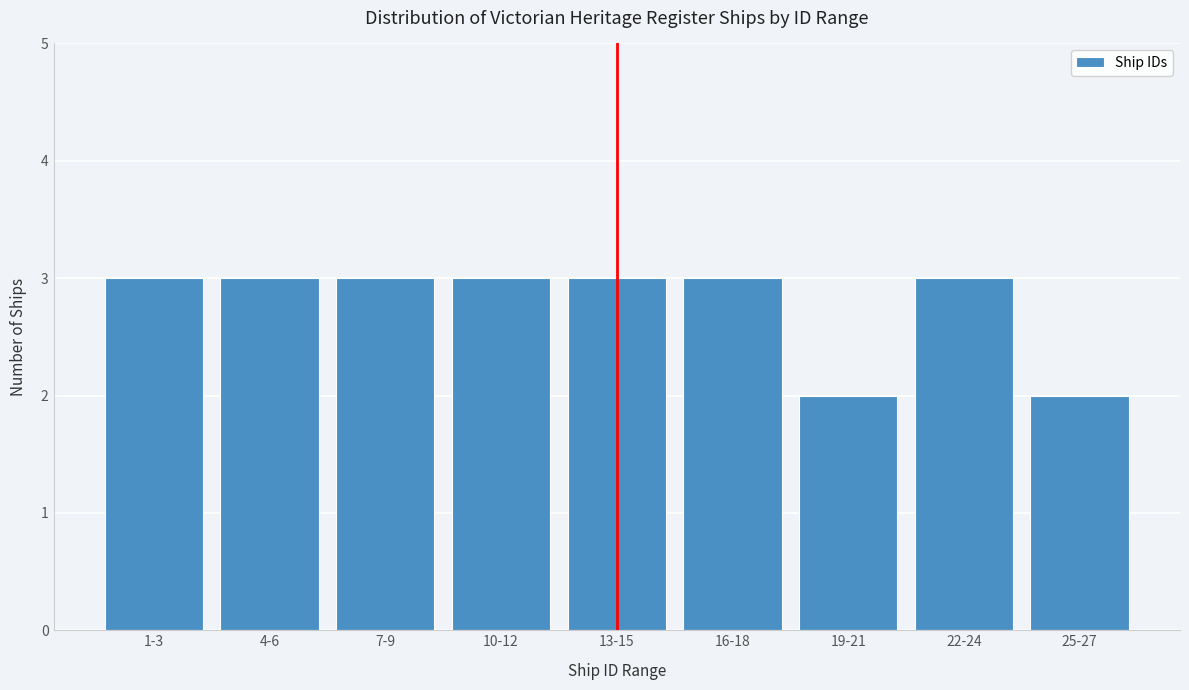

Reading right to left, what are all the values shown in this chart?

2	3	2	3	3	3	3	3	3